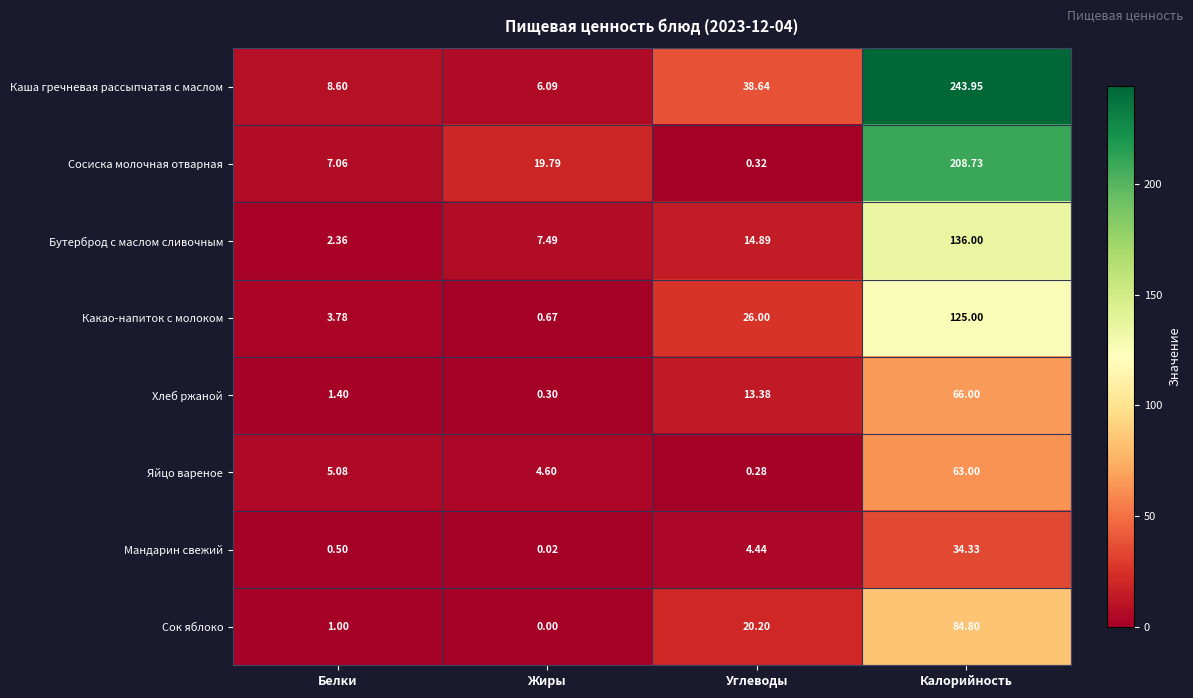

What is the difference between the highest and lowest values at Углеводы?

38.4